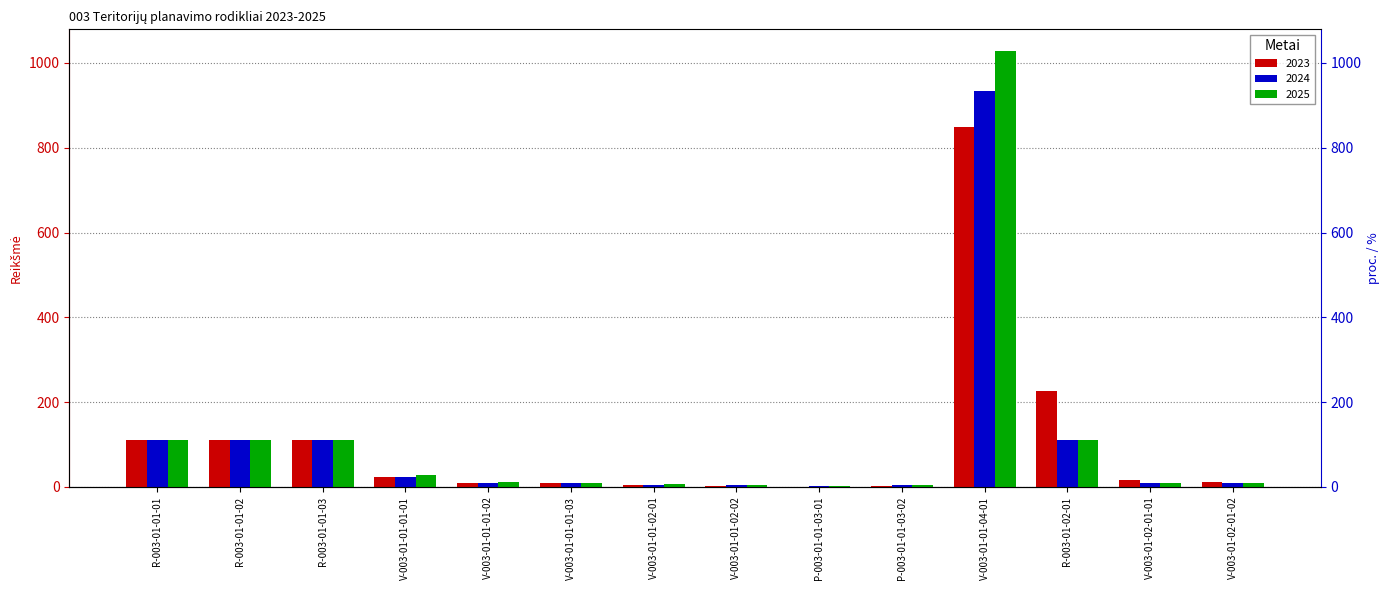

What is the label of the 10th bar from the right?

V-003-01-01-01-02